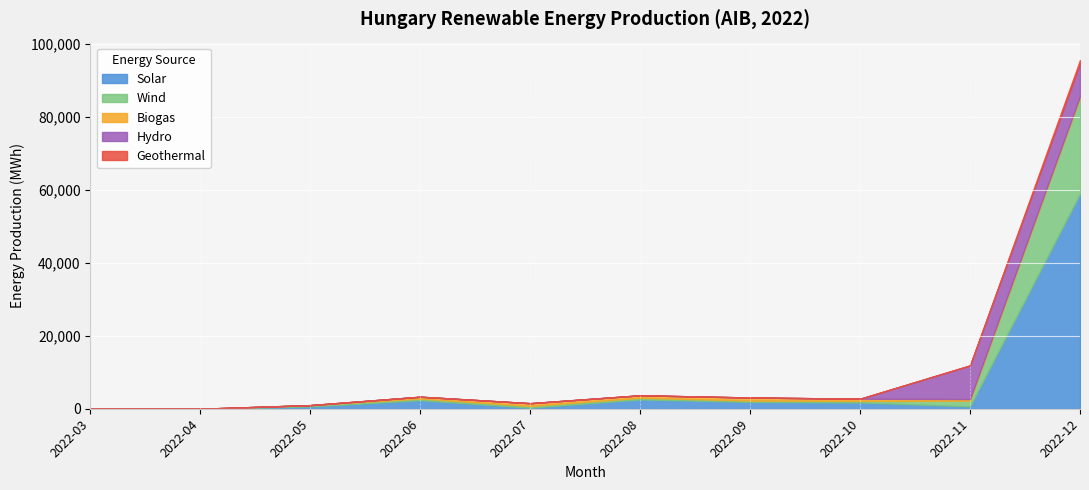

What is the highest value of the Solar series?

58930